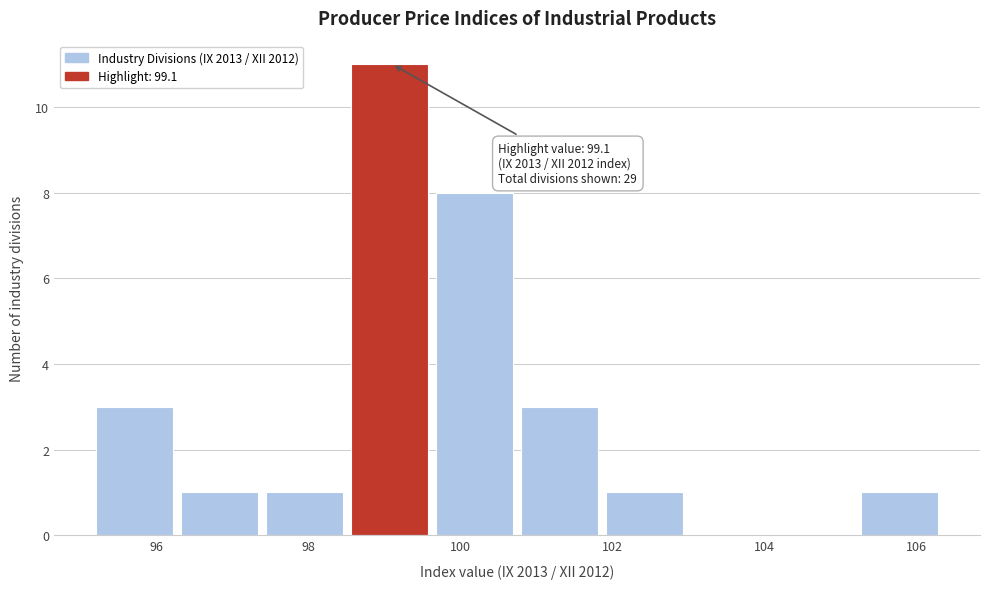

Over which range of the x-axis is the bar tallest?

98.56 to 99.68